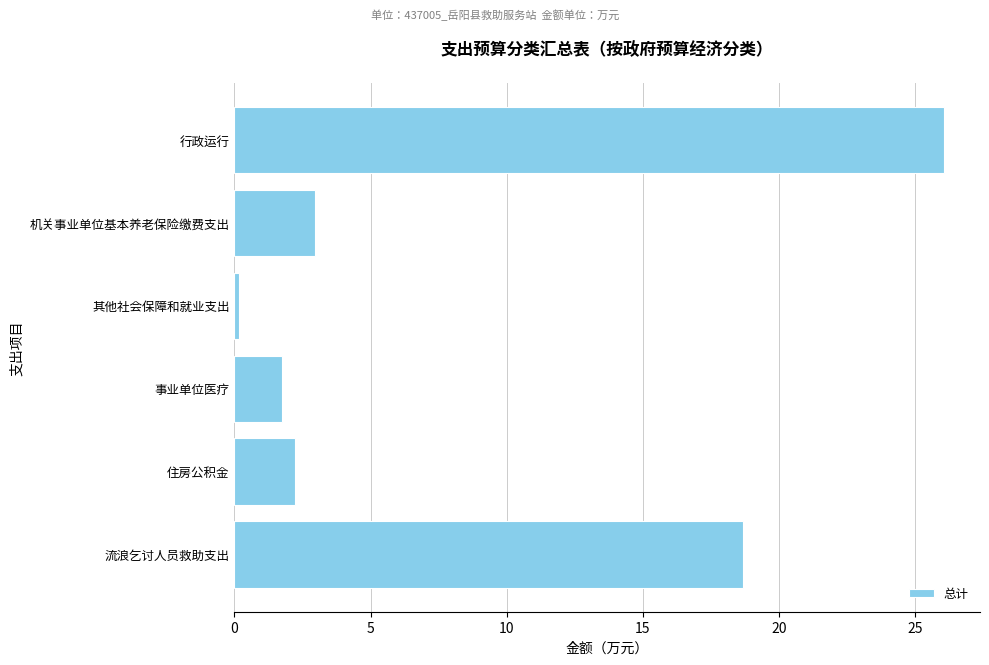

What is the average value?

8.6